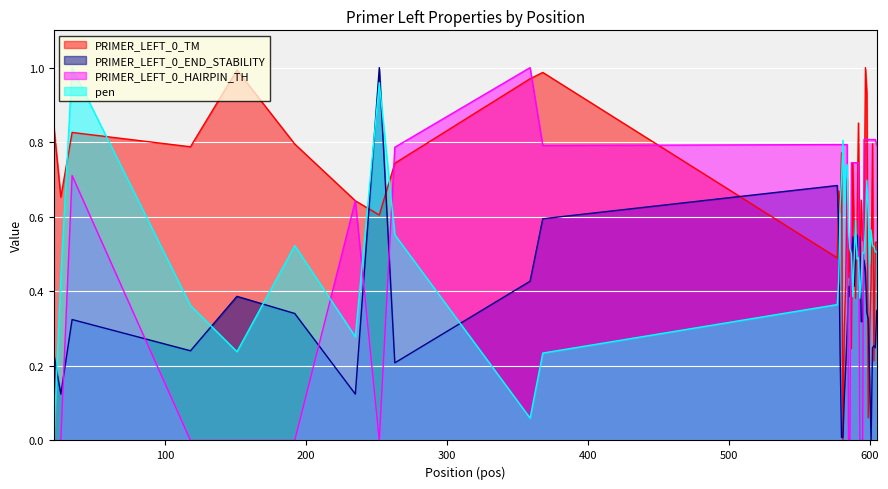

The value of PRIMER_LEFT_0_END_STABILITY at 597 is 0.5. True or false?

True